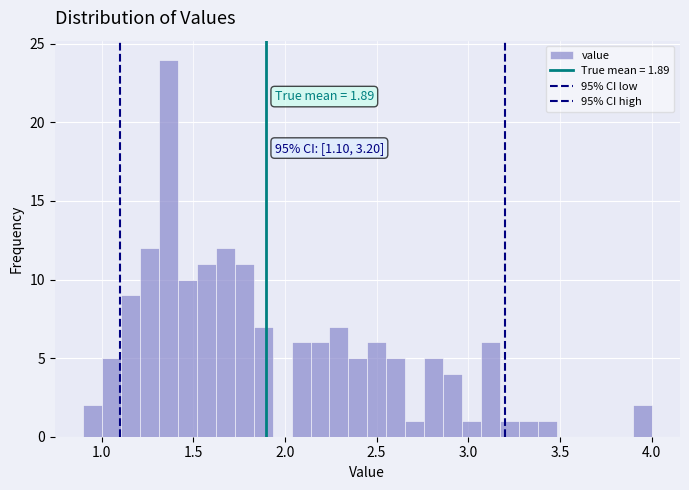

Around what value on the x-axis is the tallest bar? Give the approximate position of its centre, as read against the axis.

1.35